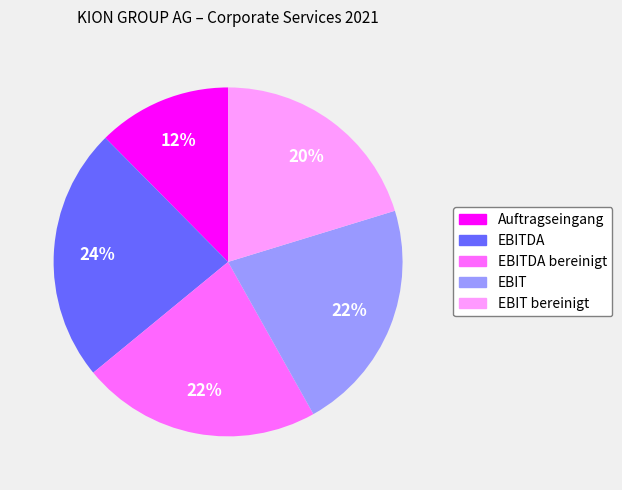

Is there a majority slice in this chart?

No